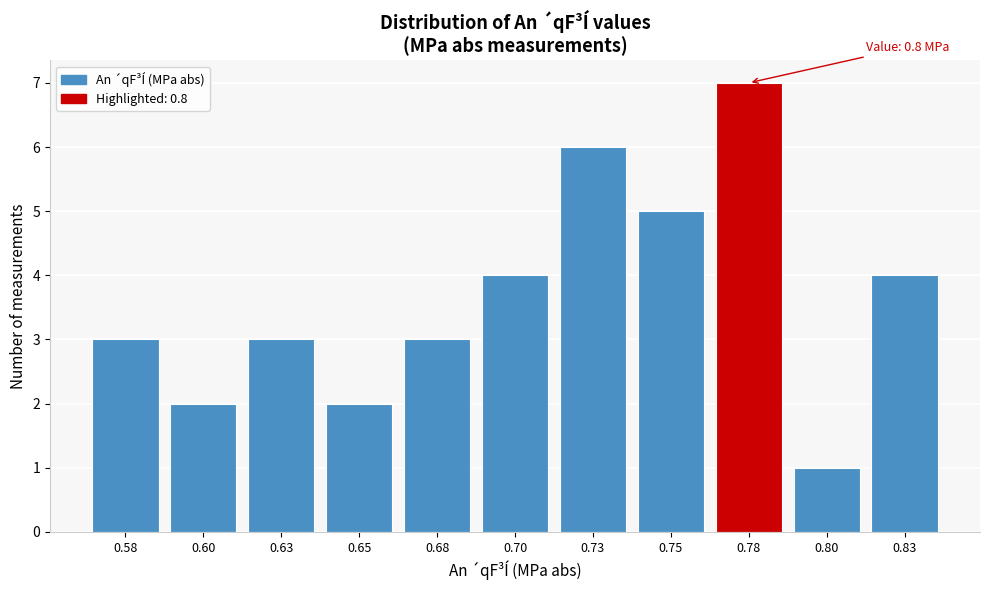

Reading left to right, list all the values displayed in this chart.

3	2	3	2	3	4	6	5	7	1	4